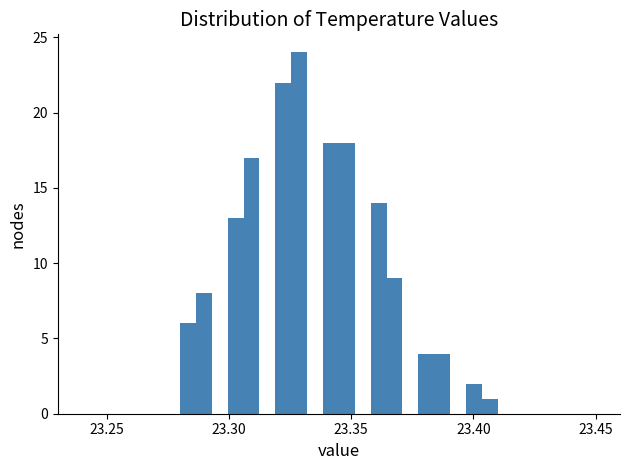

Read against the x-axis, roughly where is the centre of the tallest bar?

23.330